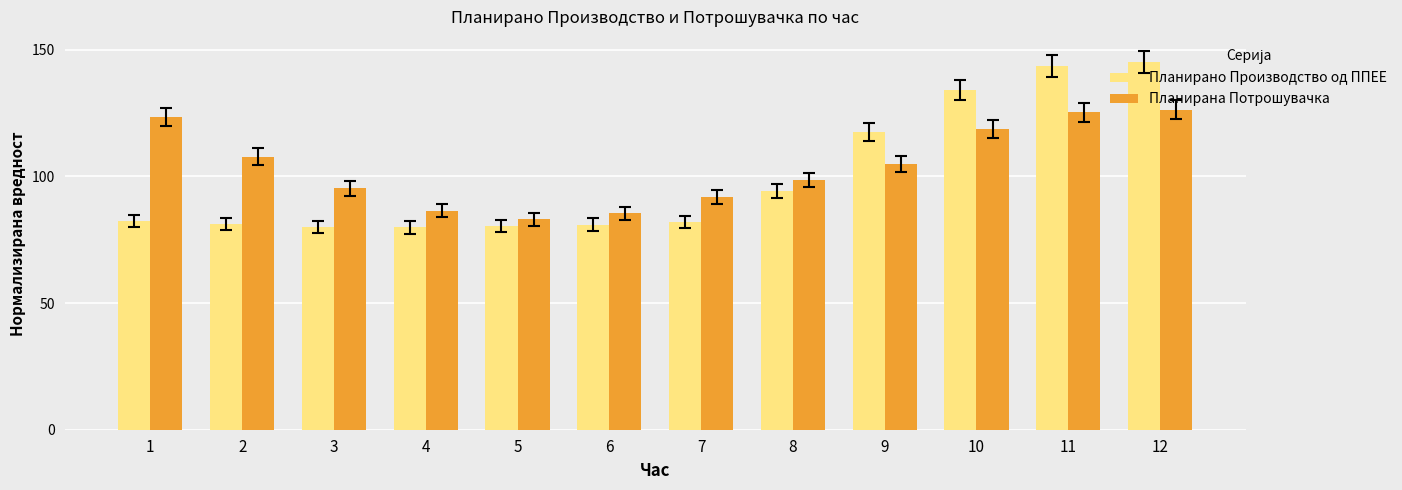

What is the spread (max minus min) of values at 3?

15.3